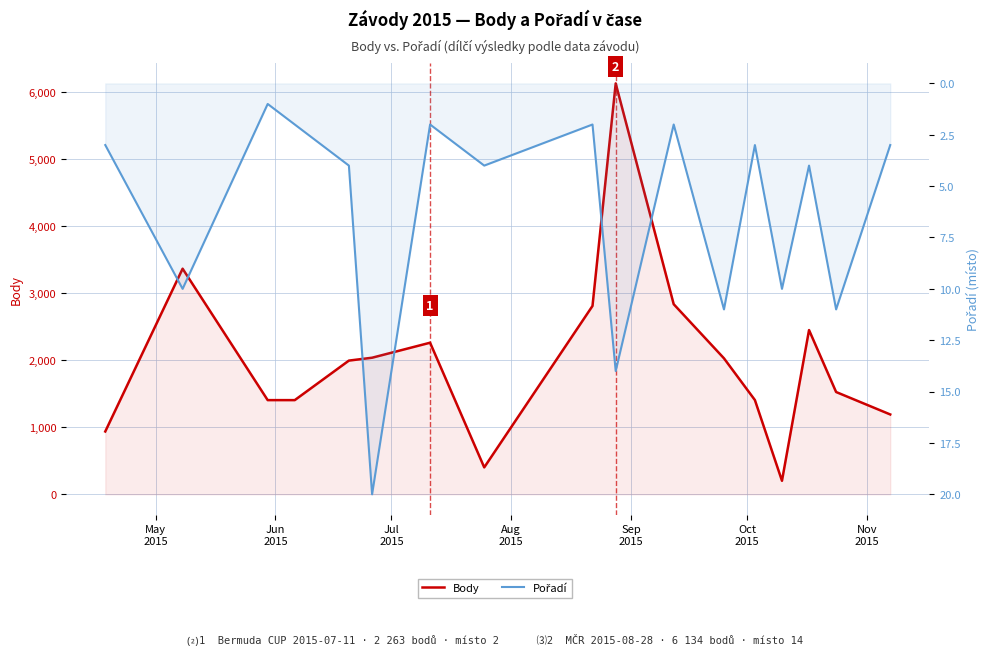

What is the label of the 5th point from the left?

Sep
2015